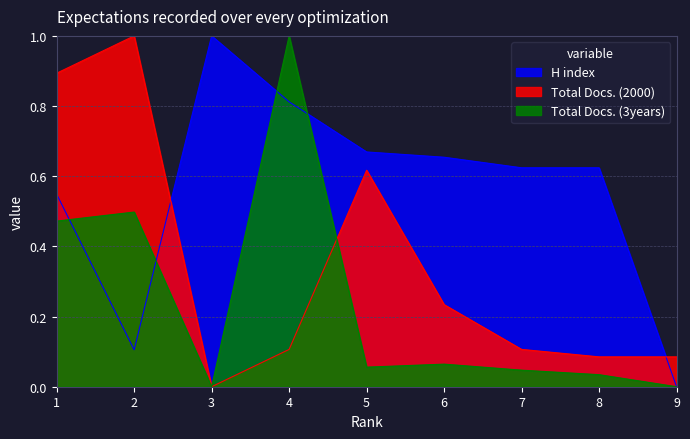

How many lines are shown in the chart?

3